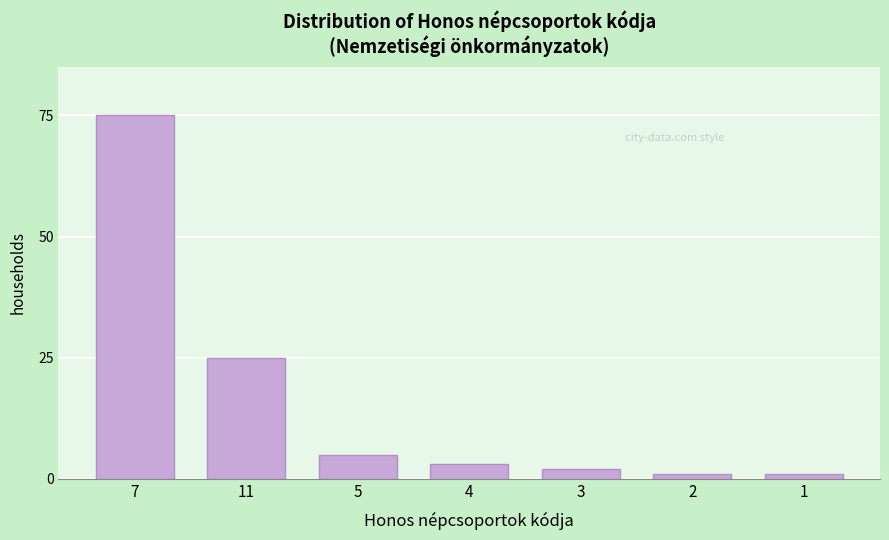

Reading left to right, what are all the values shown in this chart?

75	25	5	3	2	1	1